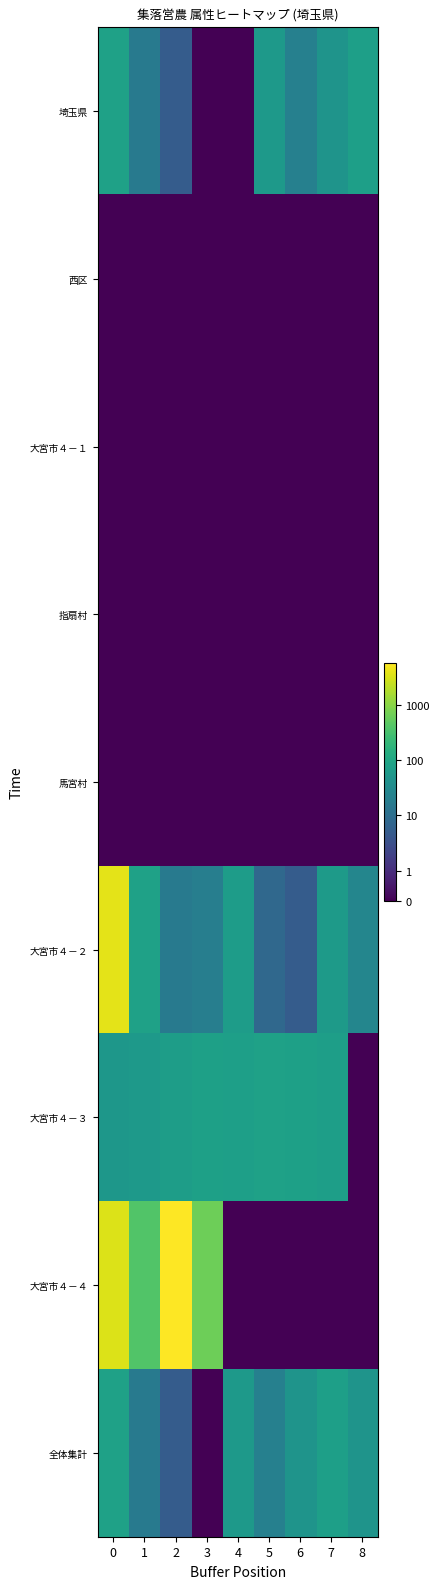

Reading right to left, list all the values displayed in this chart.

埼玉県: 8=76	7=48	6=21	5=61	4=0	3=0	2=5	1=17	0=83
西区: 8=0	7=0	6=0	5=0	4=0	3=0	2=0	1=0	0=0
大宮市４－１: 8=0	7=0	6=0	5=0	4=0	3=0	2=0	1=0	0=0
指扇村: 8=0	7=0	6=0	5=0	4=0	3=0	2=0	1=0	0=0
馬宮村: 8=0	7=0	6=0	5=0	4=0	3=0	2=0	1=0	0=0
大宮市４－２: 8=27	7=64	6=5	5=8	4=68	3=20	2=16	1=83	0=3956
大宮市４－３: 8=0	7=75	6=81	5=82	4=78	3=80	2=72	1=61	0=54
大宮市４－４: 8=0	7=0	6=0	5=0	4=0	3=662	2=5873	1=397	0=3528
全体集計: 8=49	7=76	6=48	5=21	4=61	3=0	2=5	1=17	0=83